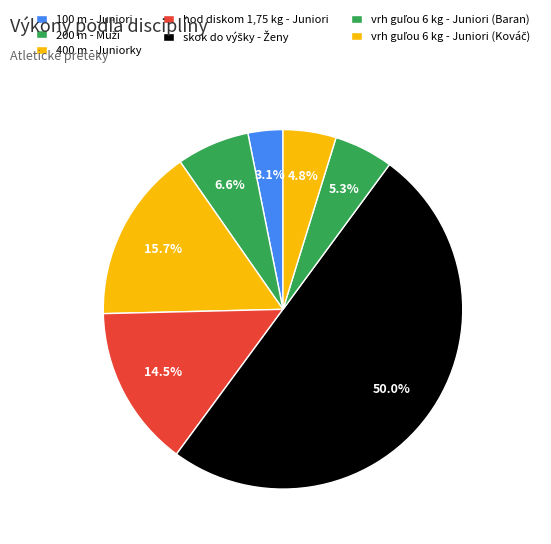

What percentage do 200 m - Muži and 100 m - Juniori together represent?

9.7%